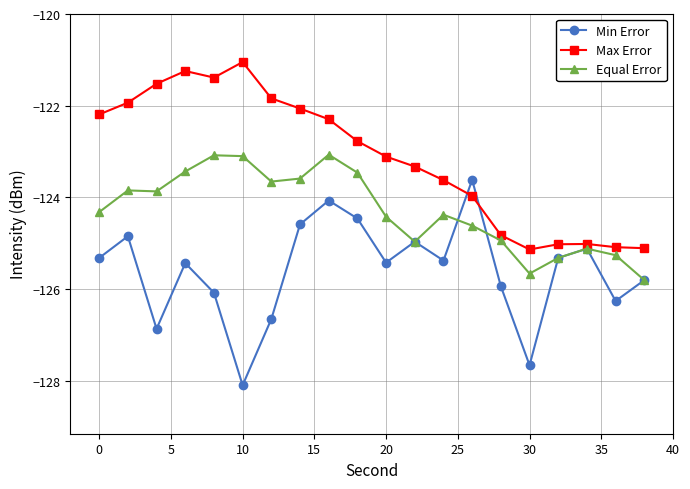

What is the sum of all Max Error values?

-2462.5